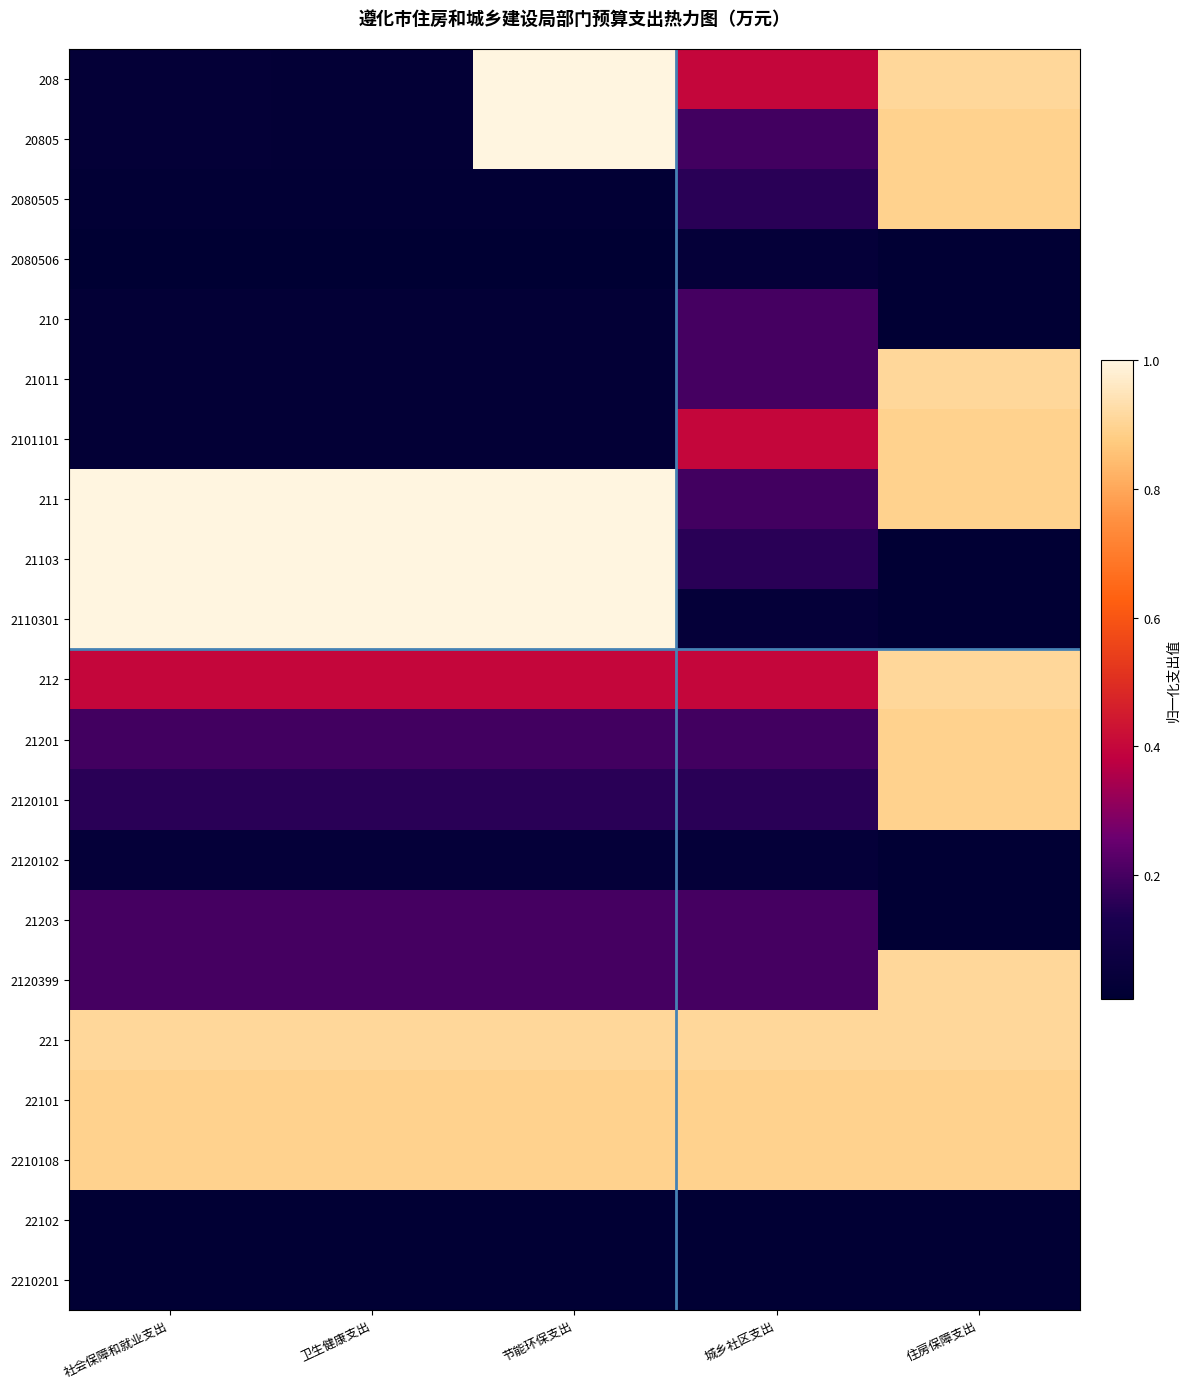

At which category is the sum across all series the highest?

住房保障支出